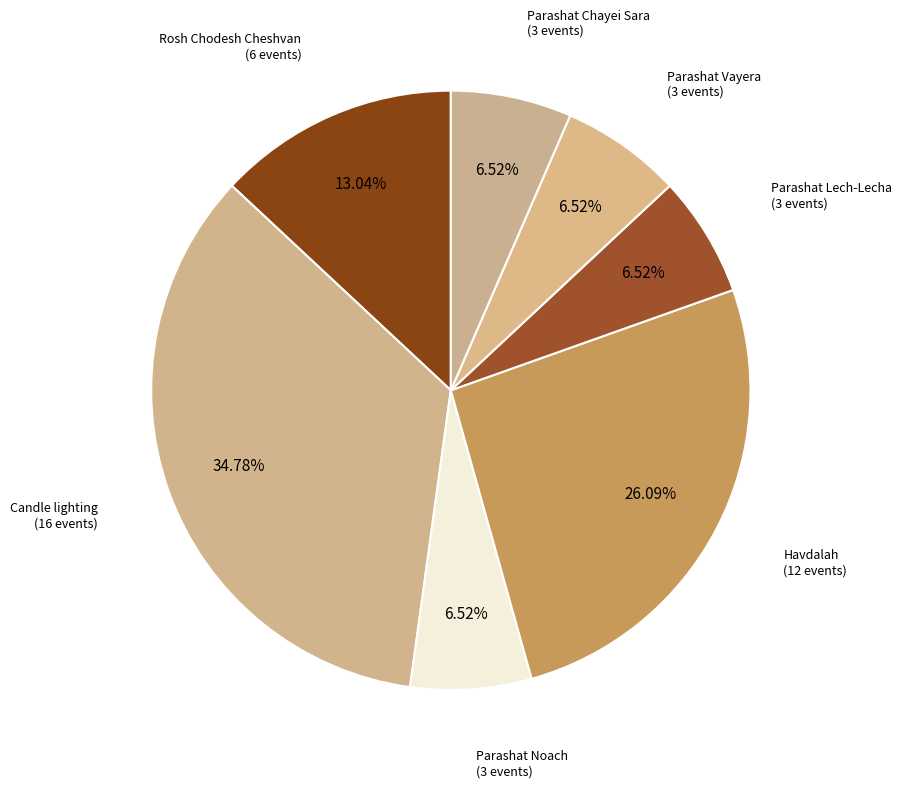

To the nearest percent, what is the average slice percentage?

14%